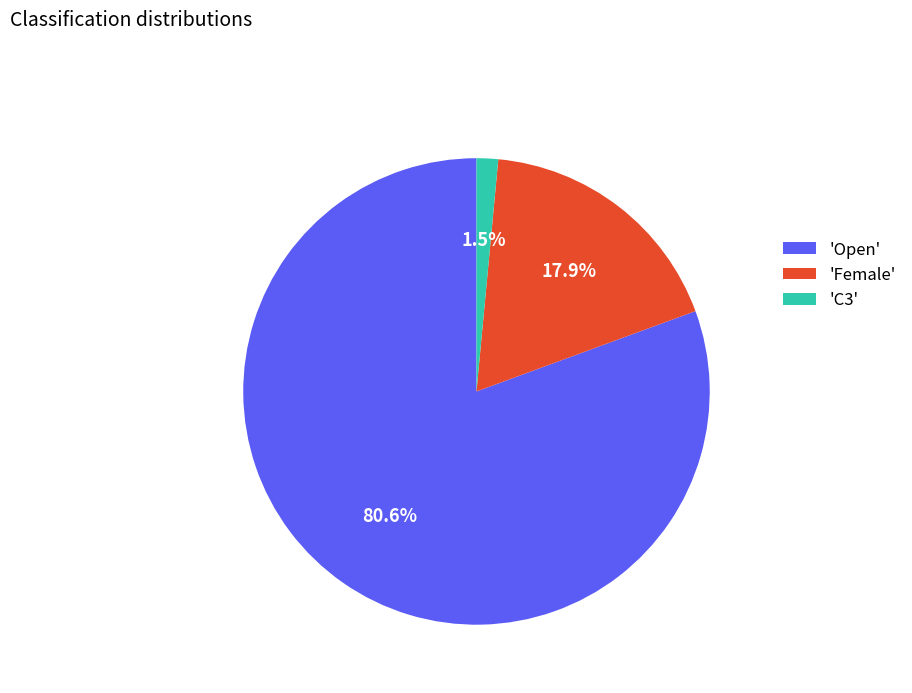

Between 'Open' and 'C3', which is larger?

'Open'